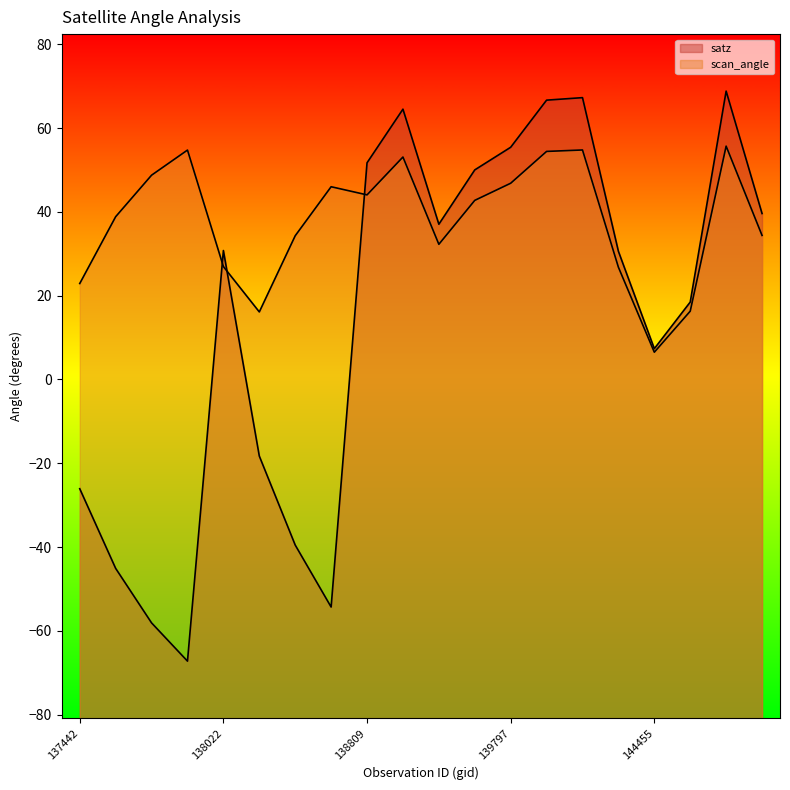

Which has a higher value, 137631 or 139797?

139797